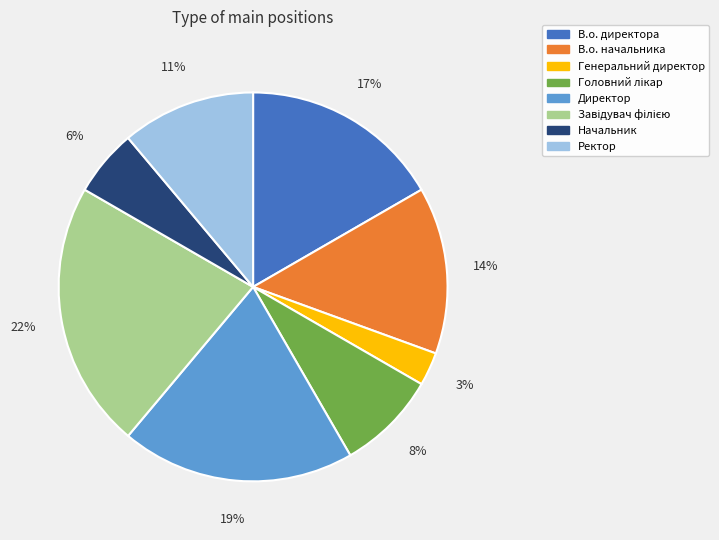

The Ректор slice represents 11% of the pie. True or false?

True